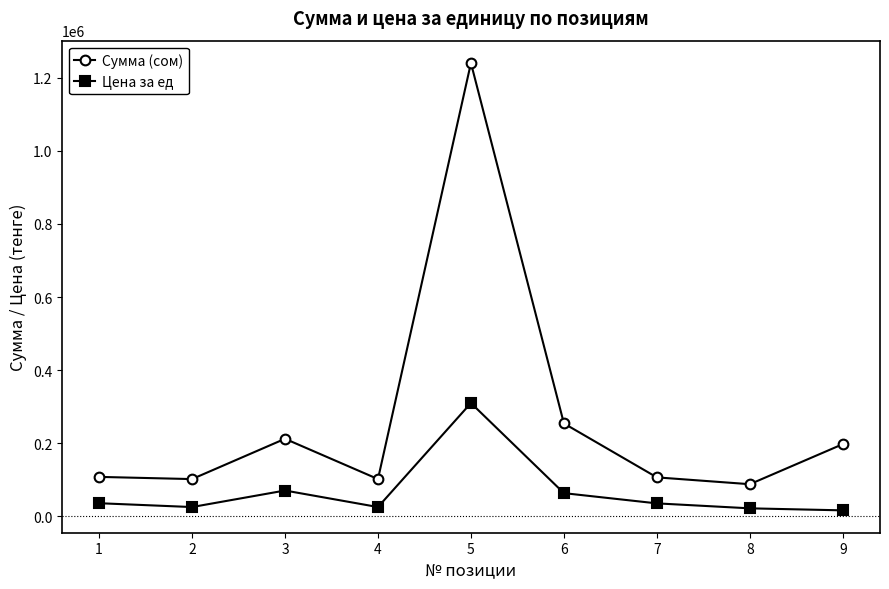

Where is the first local maximum for Сумма (сом)?

3